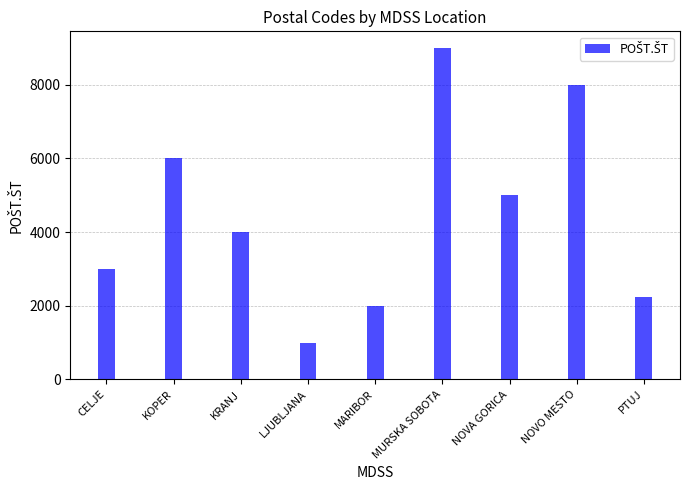

What is the difference between the values at KRANJ and NOVA GORICA?

1000